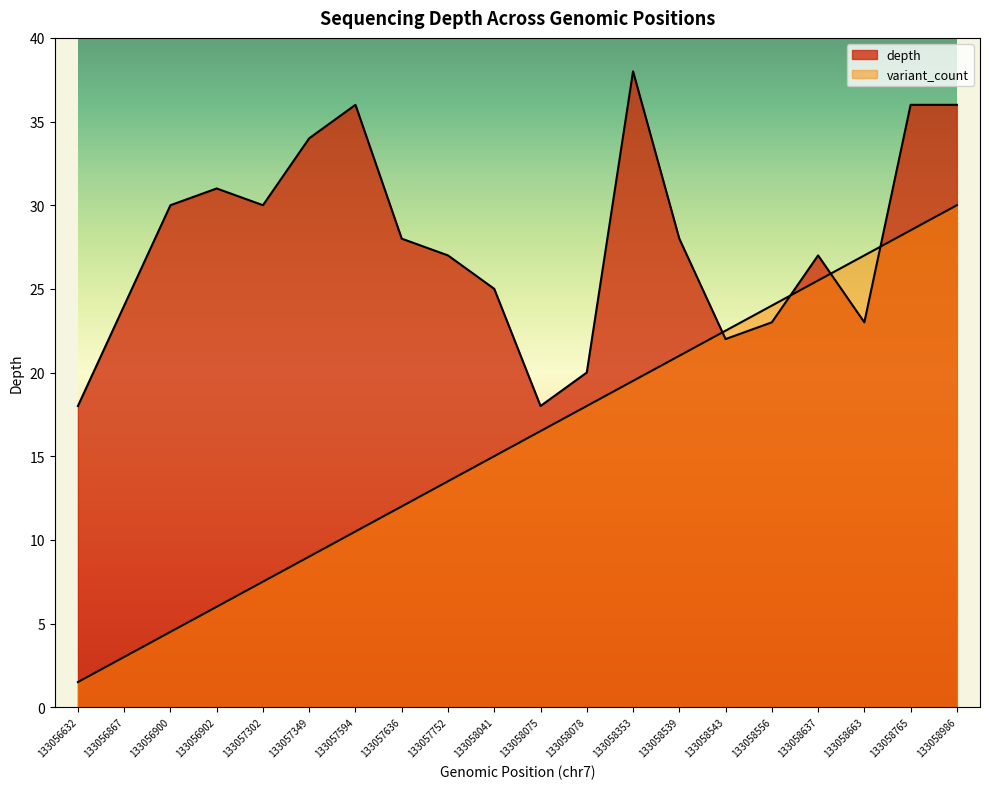

What is the sum of all variant_count values?

315.0